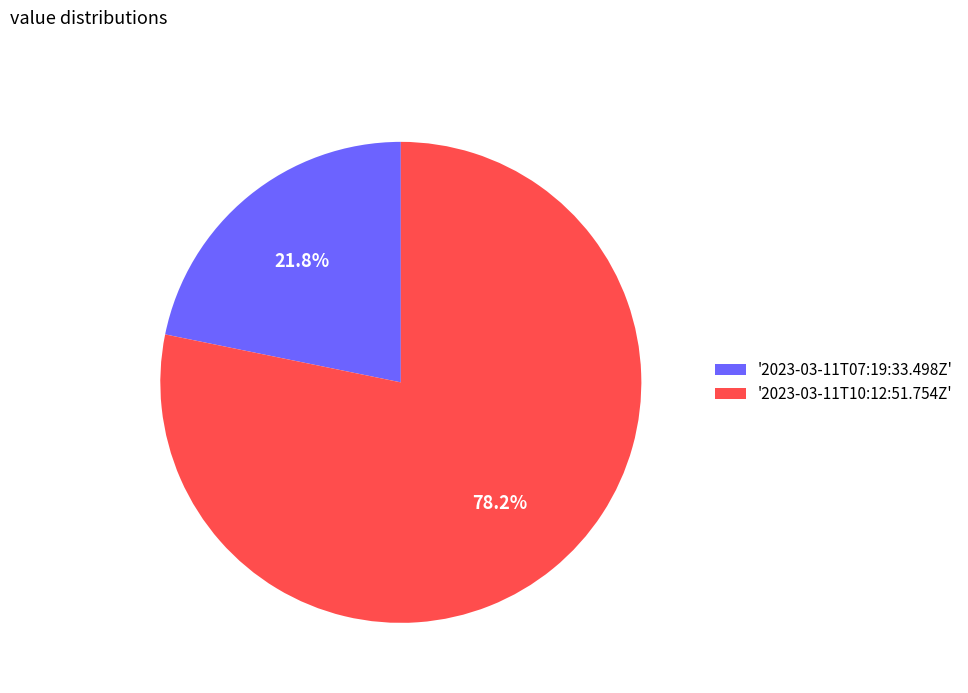

Rank the categories by value from highest to lowest.

'2023-03-11T10:12:51.754Z', '2023-03-11T07:19:33.498Z'